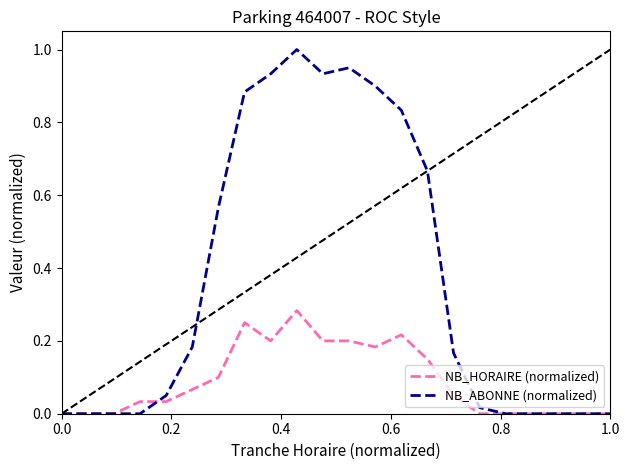

Which series has the widest spread of values?

NB_ABONNE (normalized)